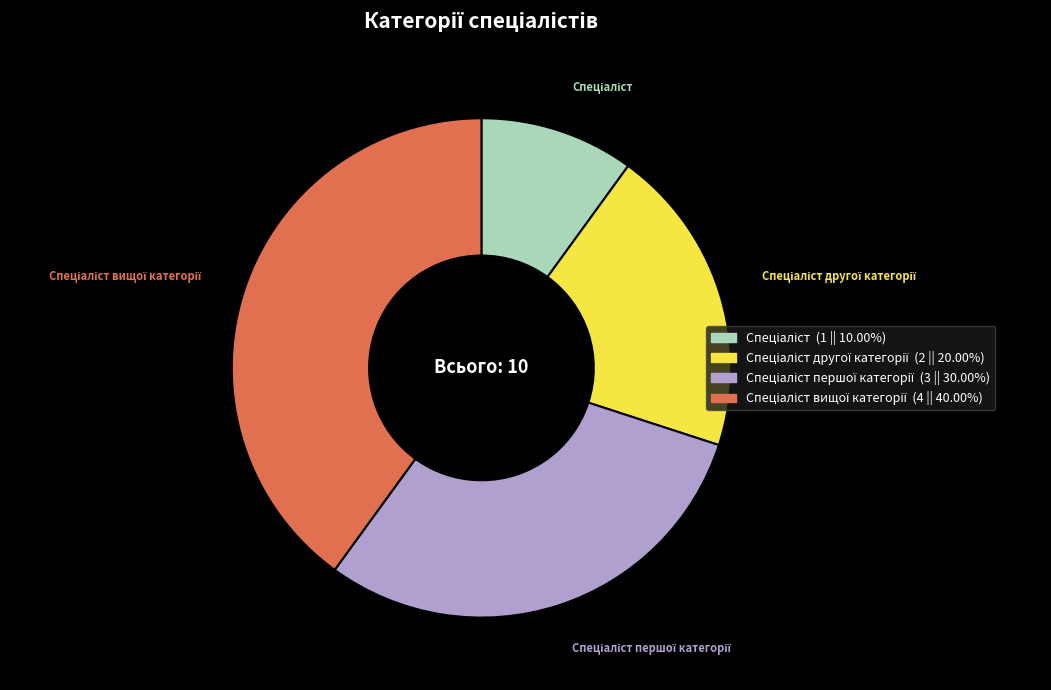

Does any single category account for the majority?

No